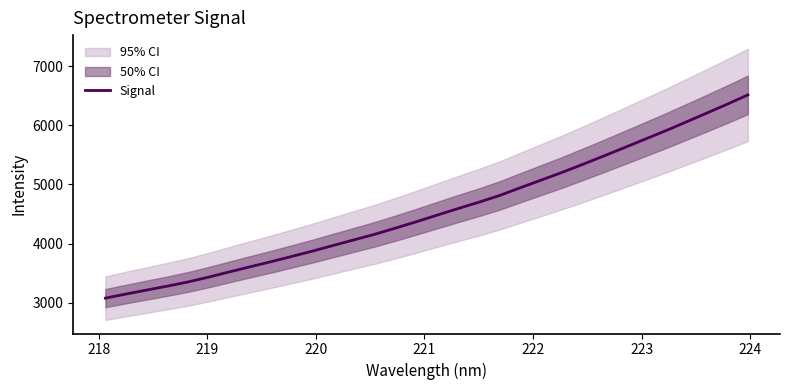

Does the chart have visible grid lines?

No